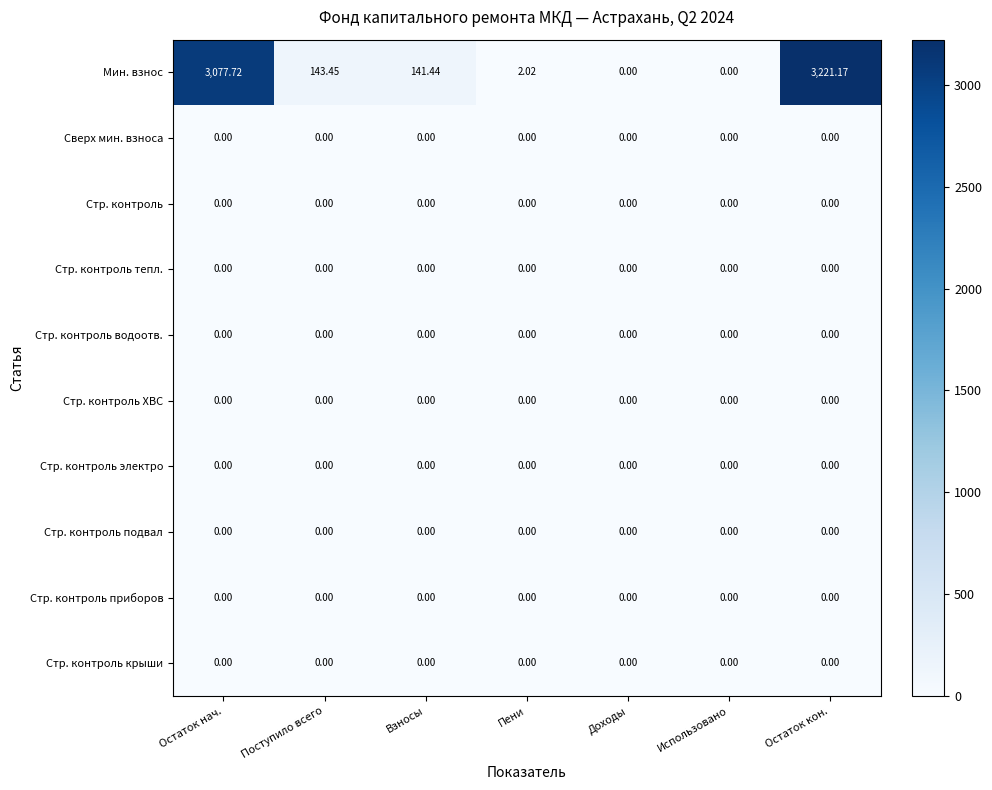

Which series has the largest total across all categories?

Мин. взнос